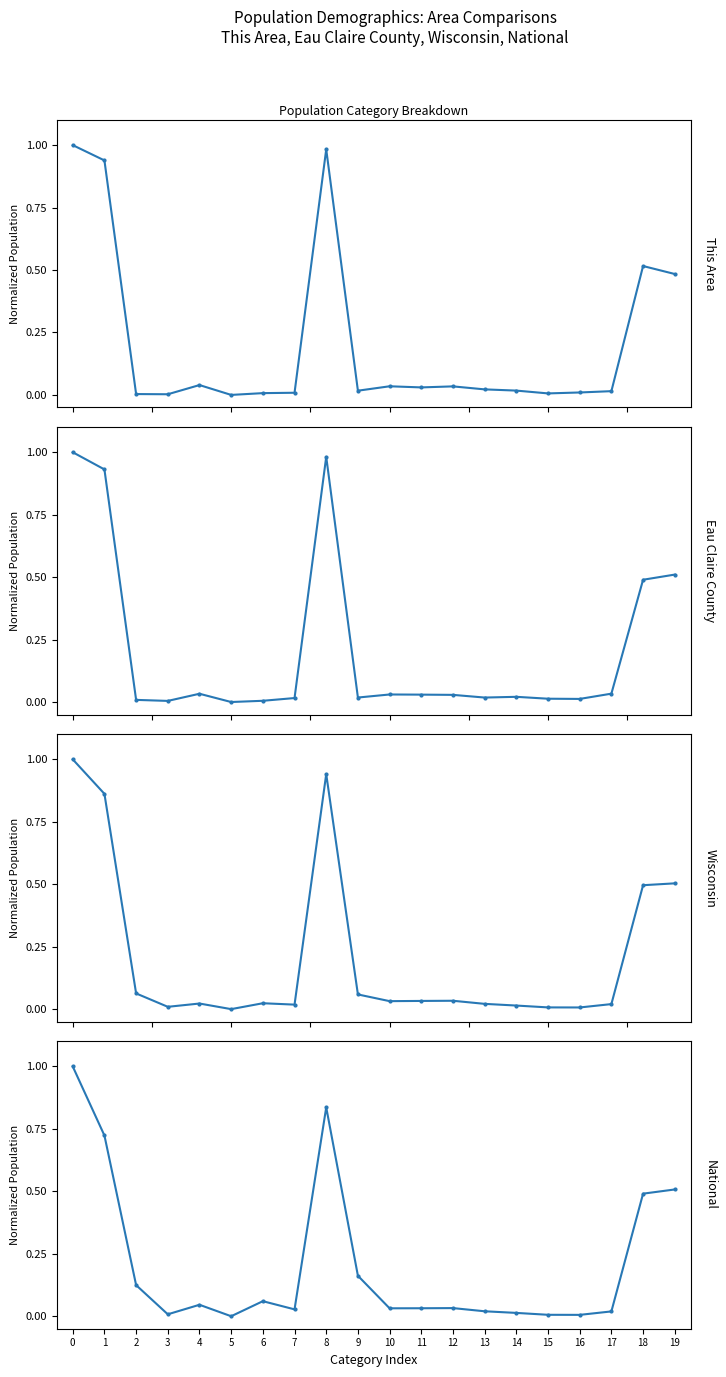

How many positive values does the Eau Claire County series have?

19